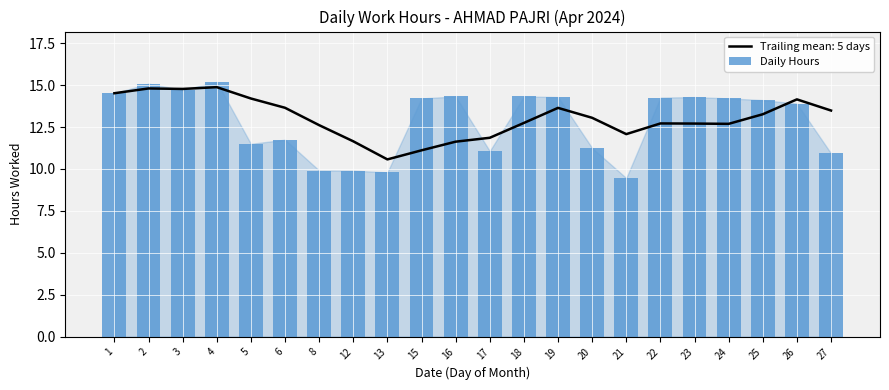

Approximately how many times larger is the value at 20 compared to 8?

1.1